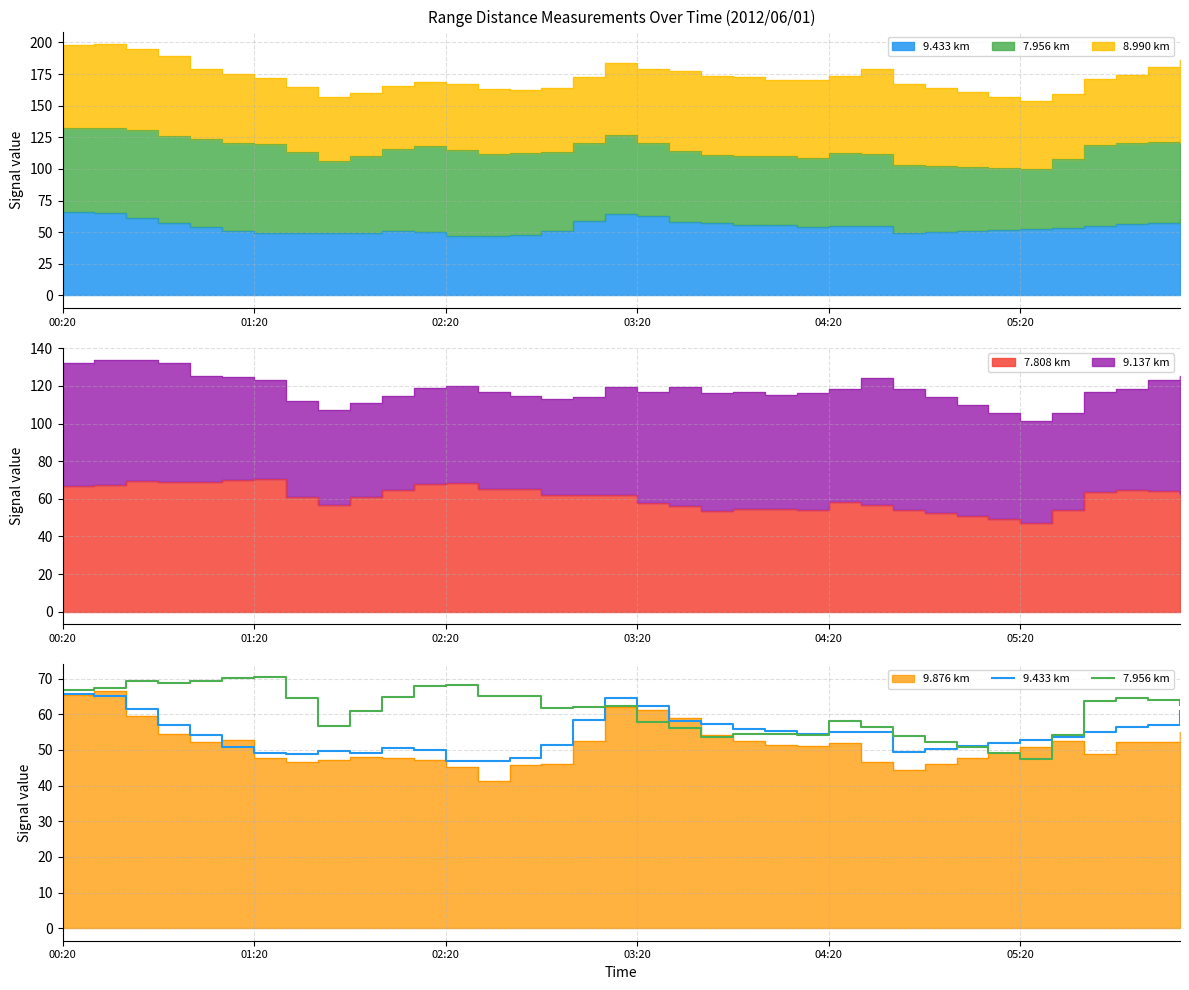

What is the maximum value for 7.956 km?

70.5